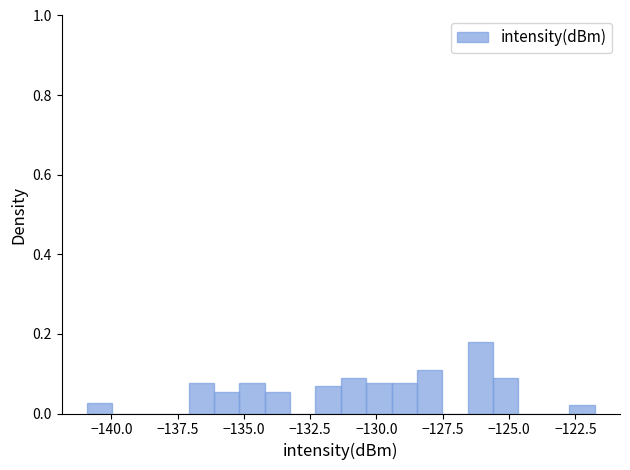

Around what value on the x-axis is the tallest bar? Give the approximate position of its centre, as read against the axis.

-126.0